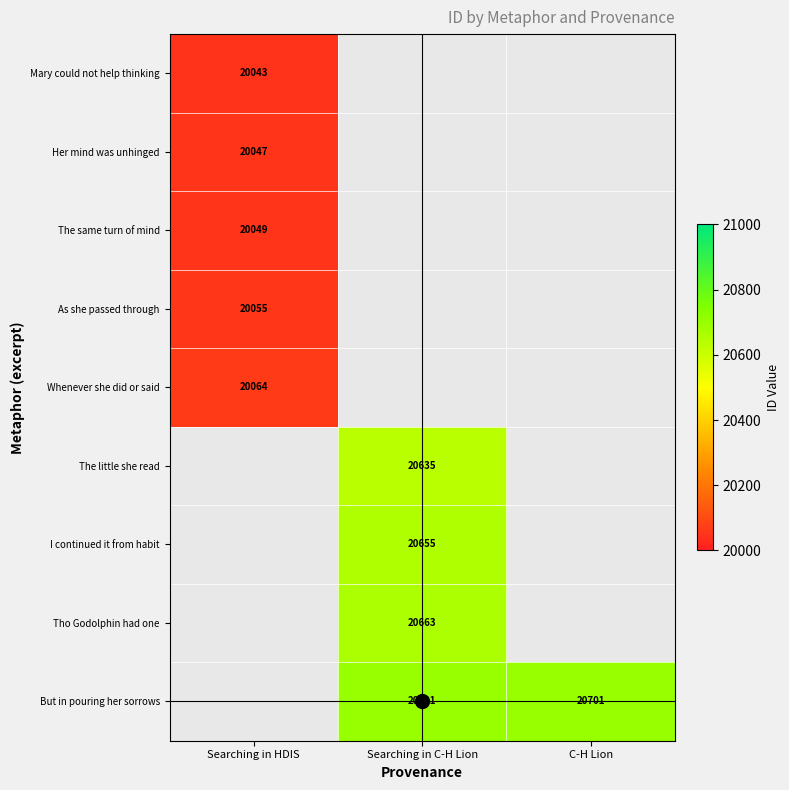

What is the greatest value displayed?

20701.0